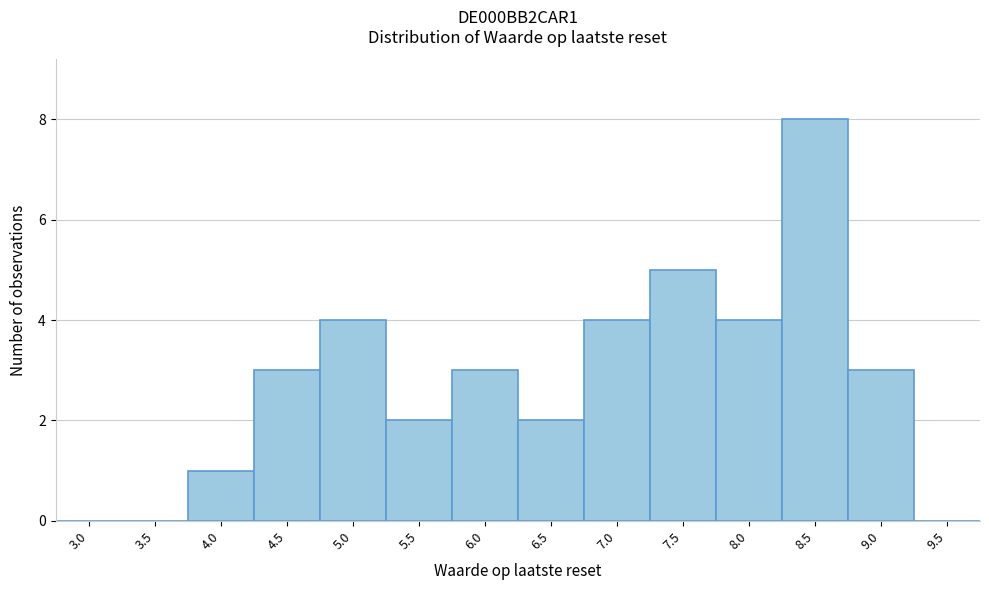

Reading left to right, extract all data points from this chart.

3.0=0	3.5=0	4.0=1	4.5=3	5.0=4	5.5=2	6.0=3	6.5=2	7.0=4	7.5=5	8.0=4	8.5=8	9.0=3	9.5=0